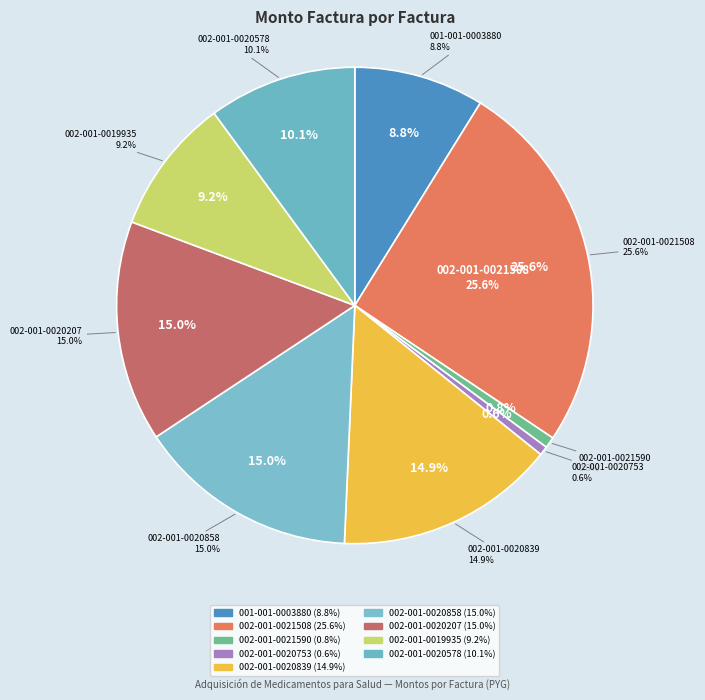

What percentage is NOT represented by 002-001-0020578?

89.9%